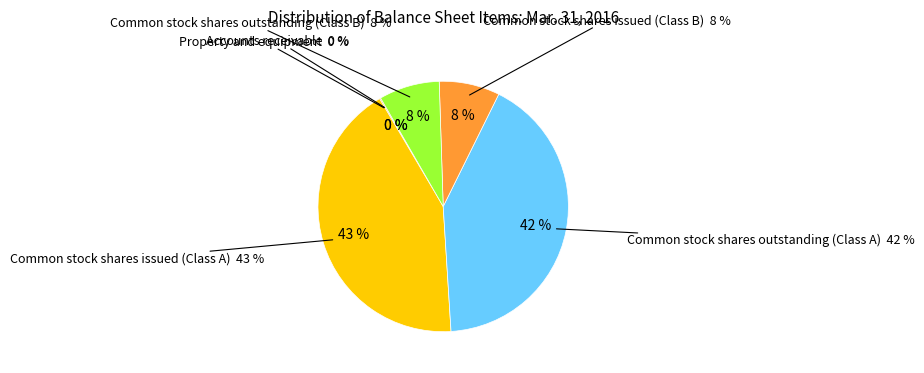

The Property and equipment slice represents 0% of the pie. True or false?

True